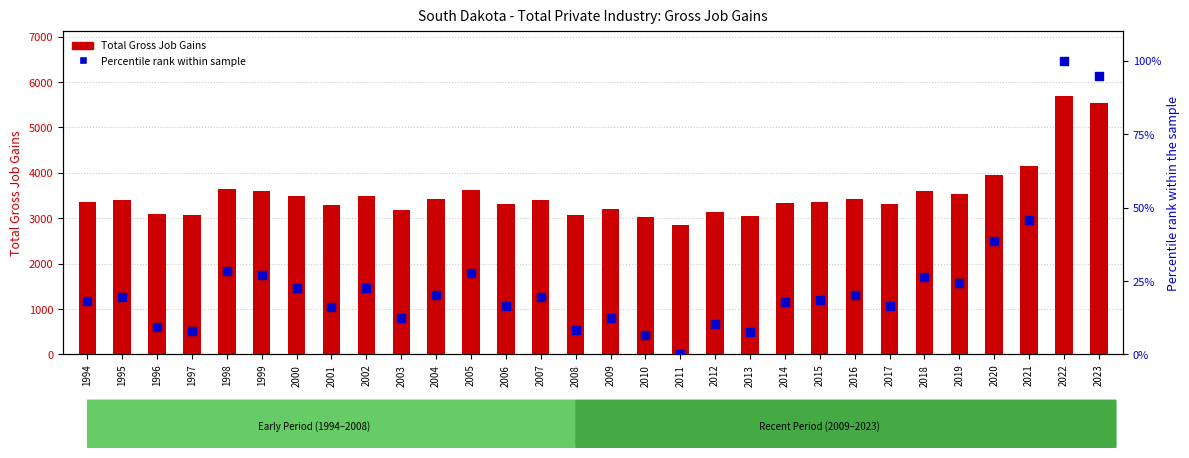

Which series has the largest total across all categories?

Total Gross Job Gains